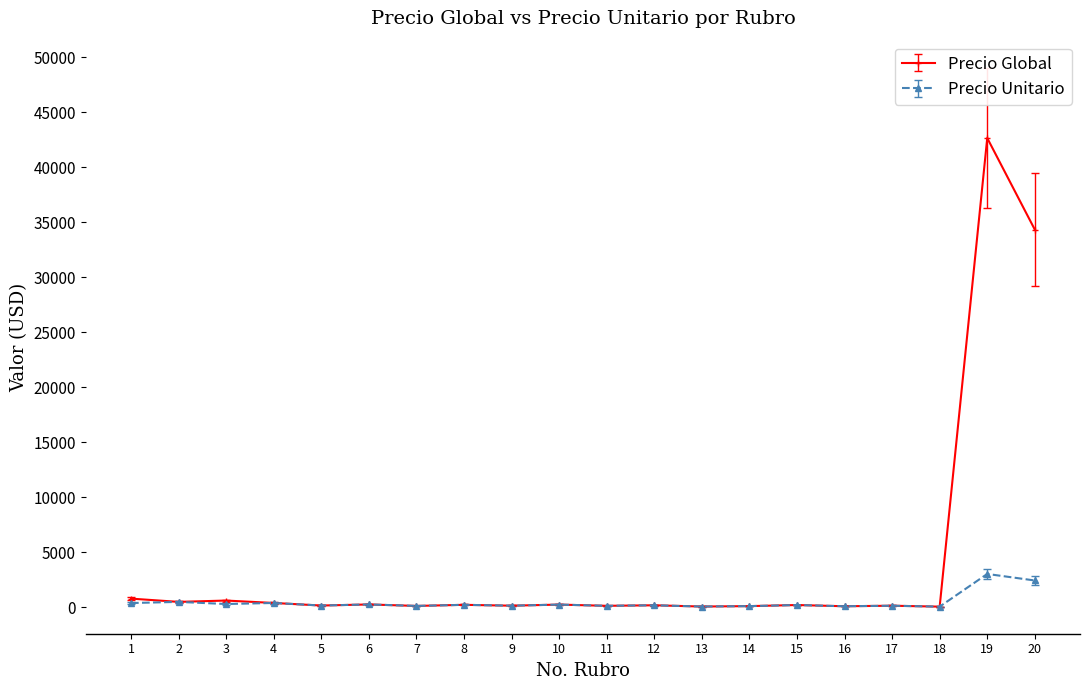

What are all the series names shown in the legend?

Precio Global, Precio Unitario